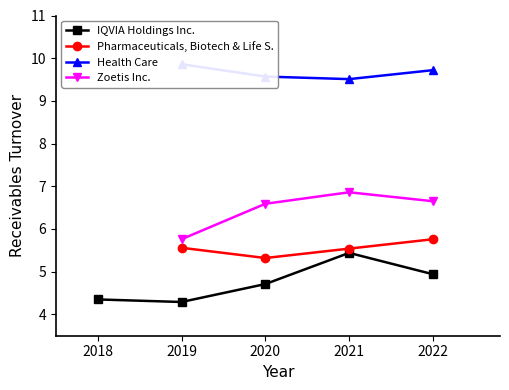

True or false: Pharmaceuticals, Biotech & Life S. and Zoetis Inc. intersect in this chart.

False